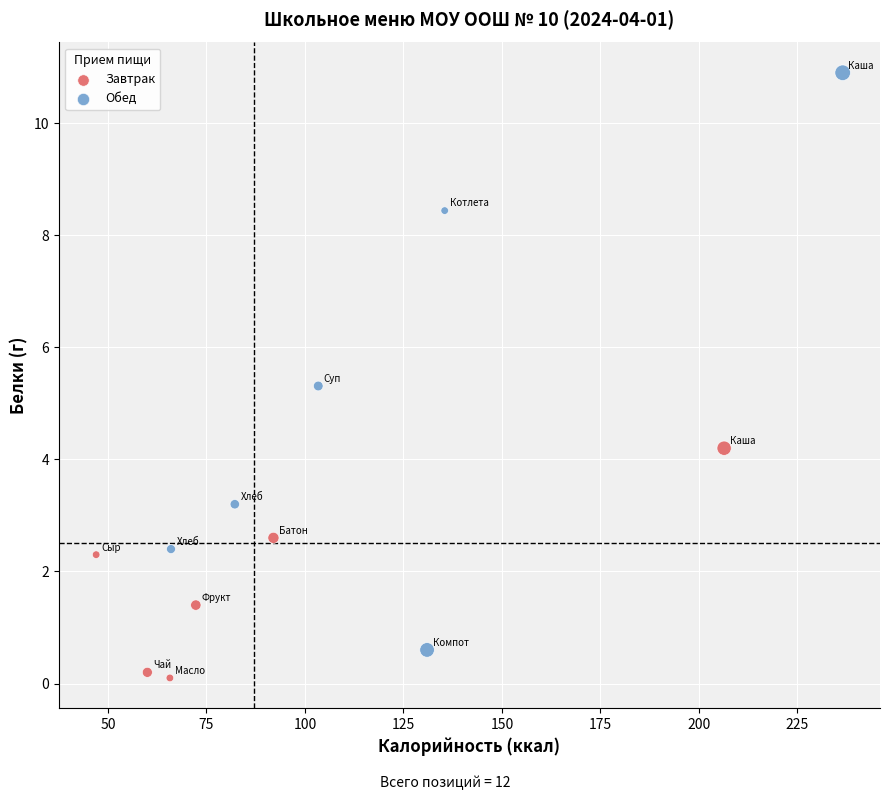

Which series has the widest spread of Y values?

Обед